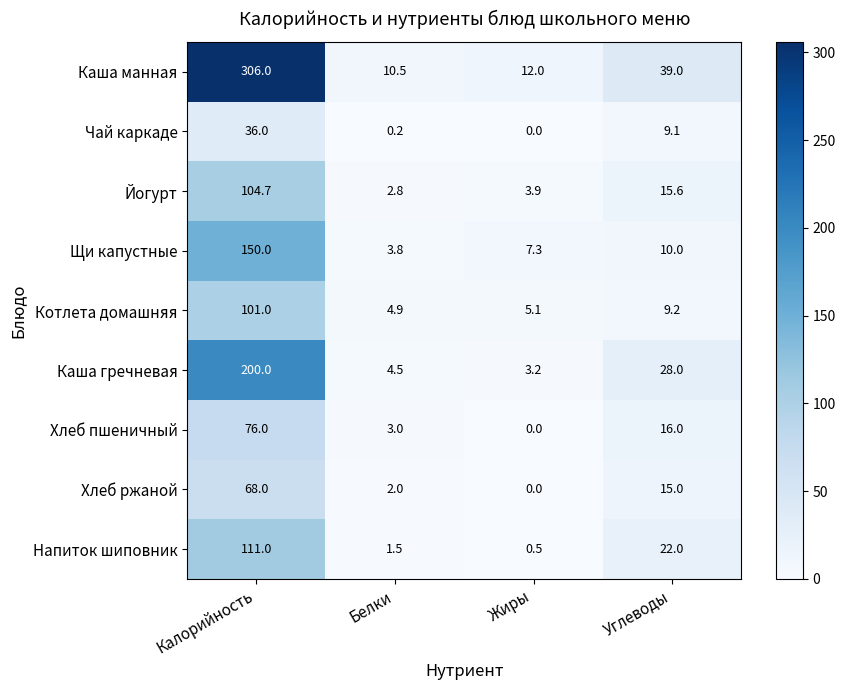

At which category is the sum across all series the highest?

Калорийность